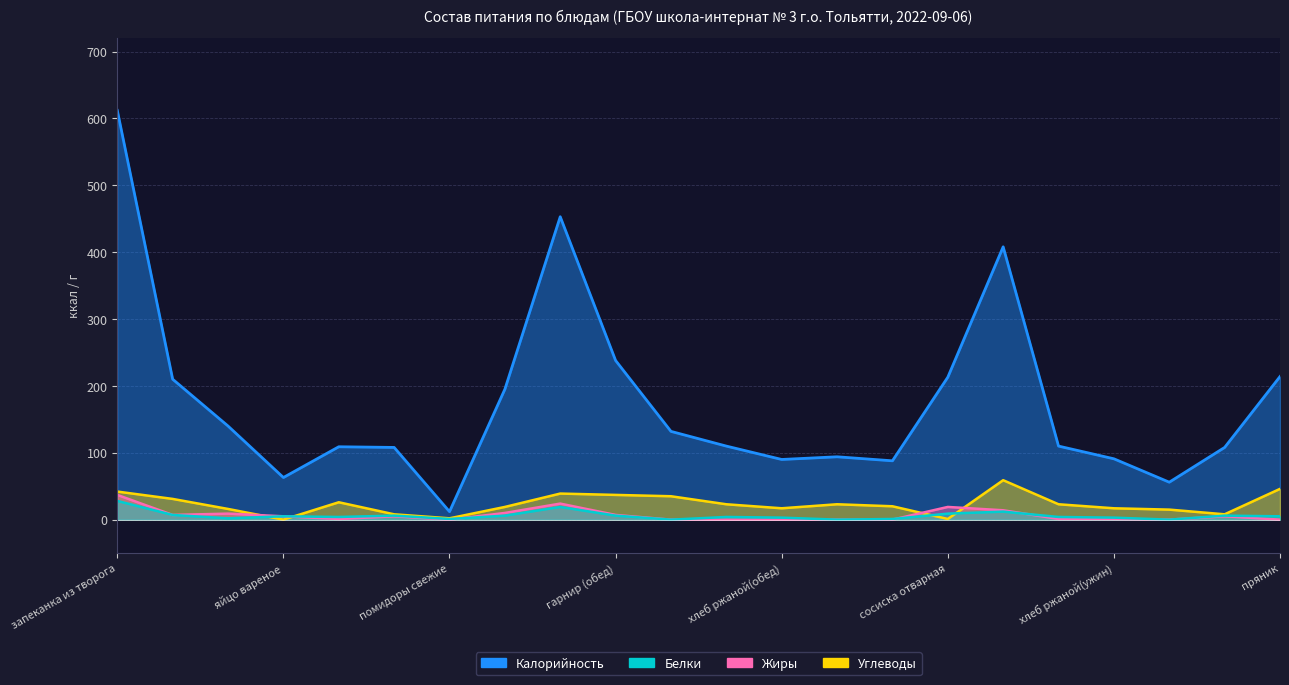

Is it true that Жиры equals 14 at каша гречневая?

True